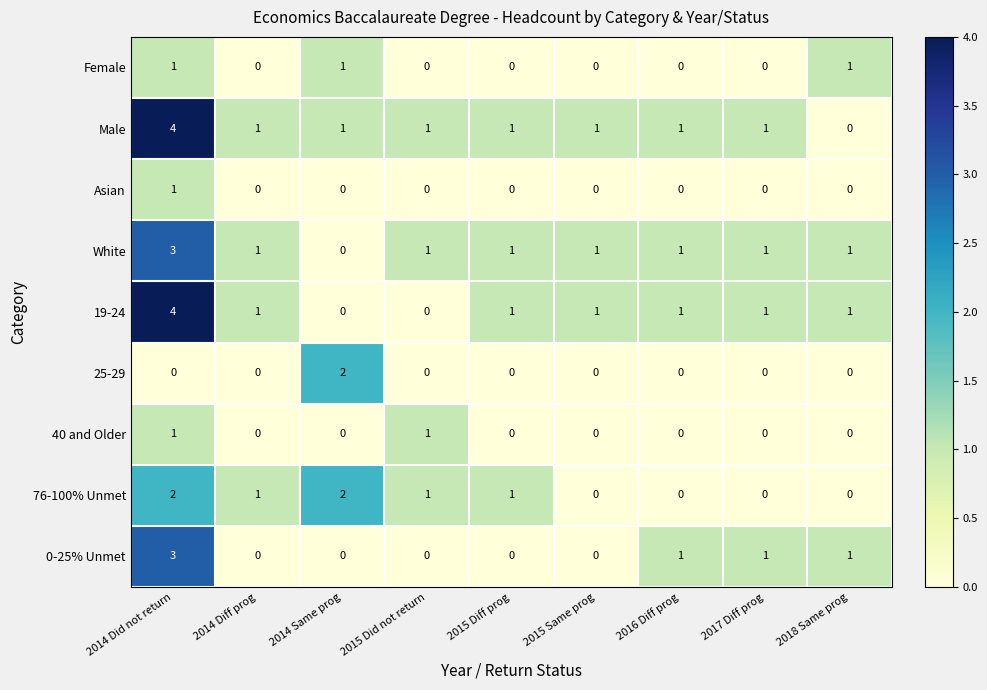

What is the spread (max minus min) of values at 2014 Did not return?

4